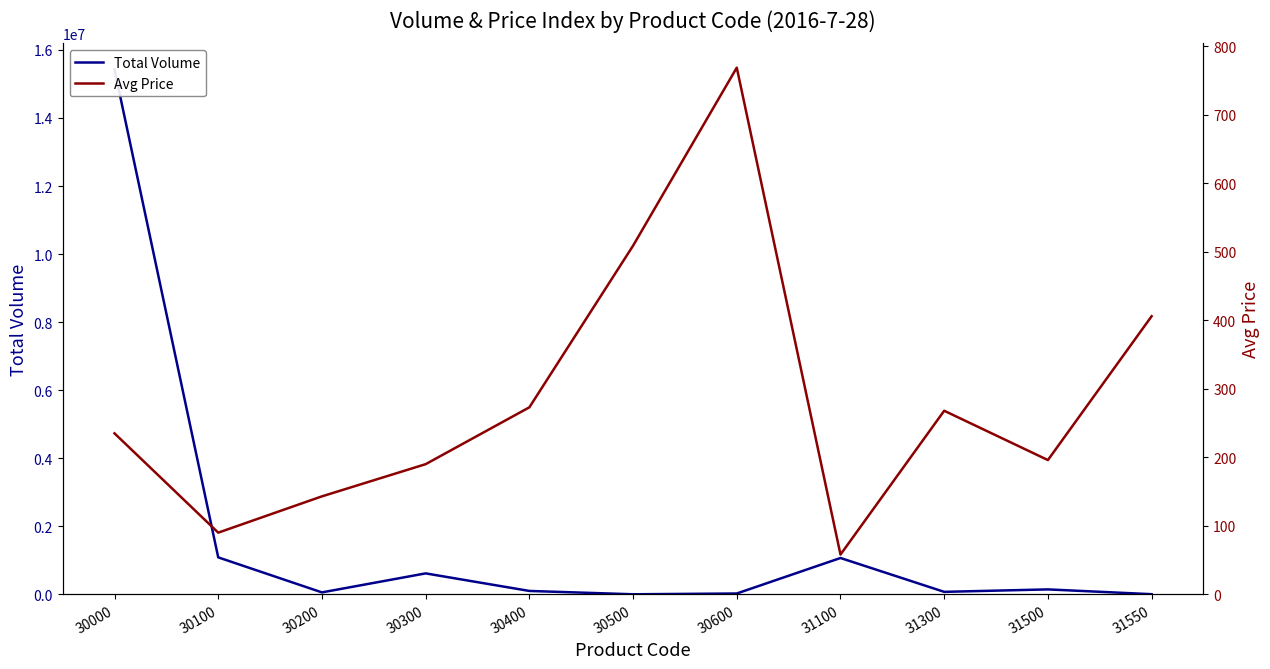

Between 30000 and 31300, which series saw the biggest shift?

Total Volume